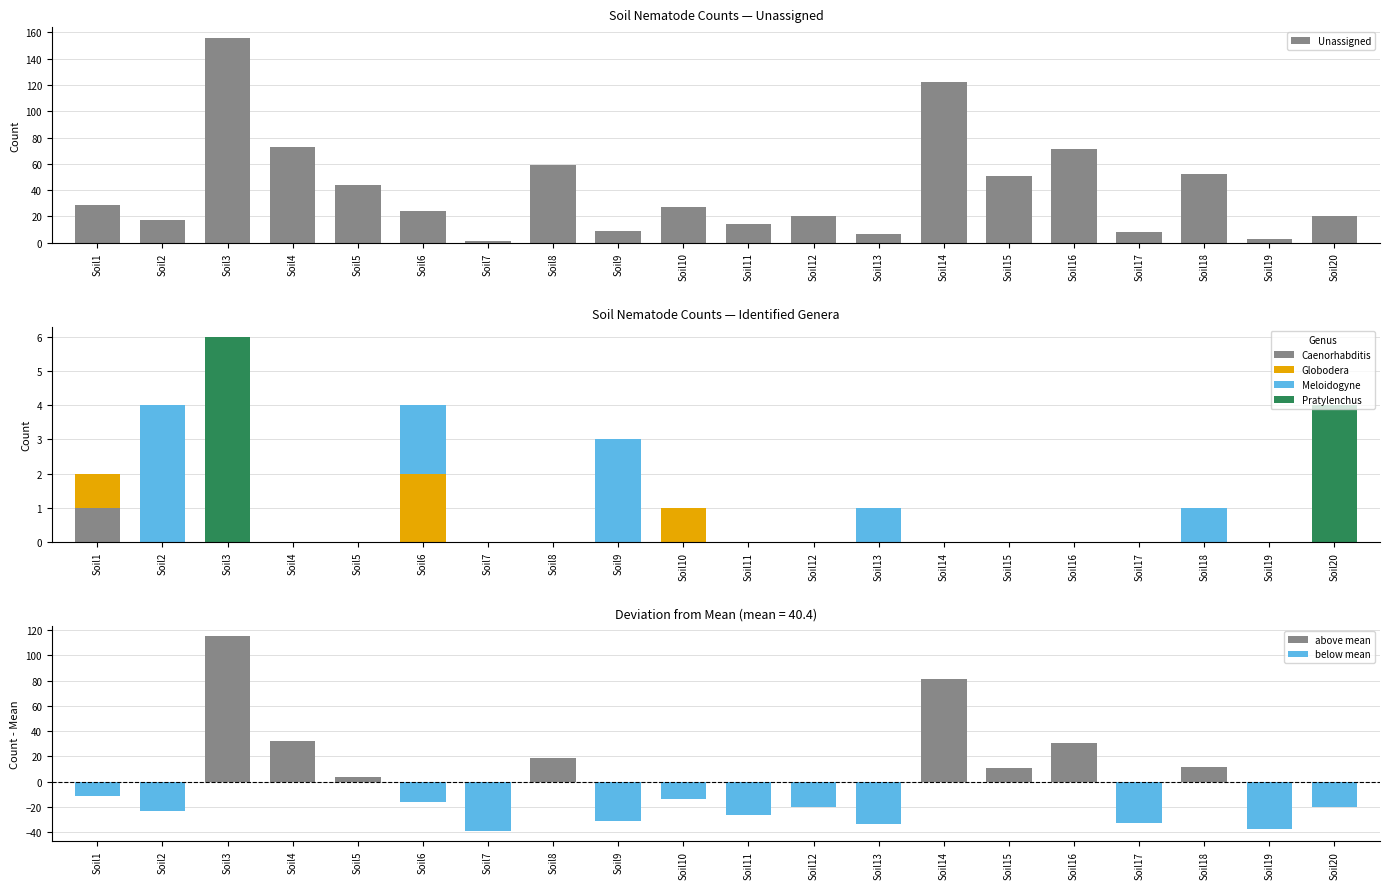

How many data points in Globodera are above 0?

3